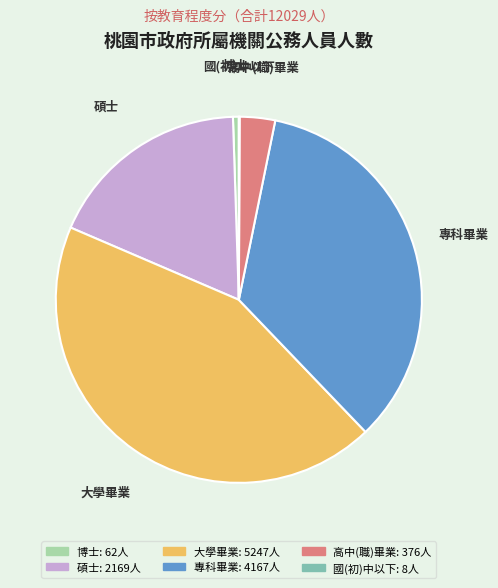

Which category has the biggest portion of the pie?

大學畢業